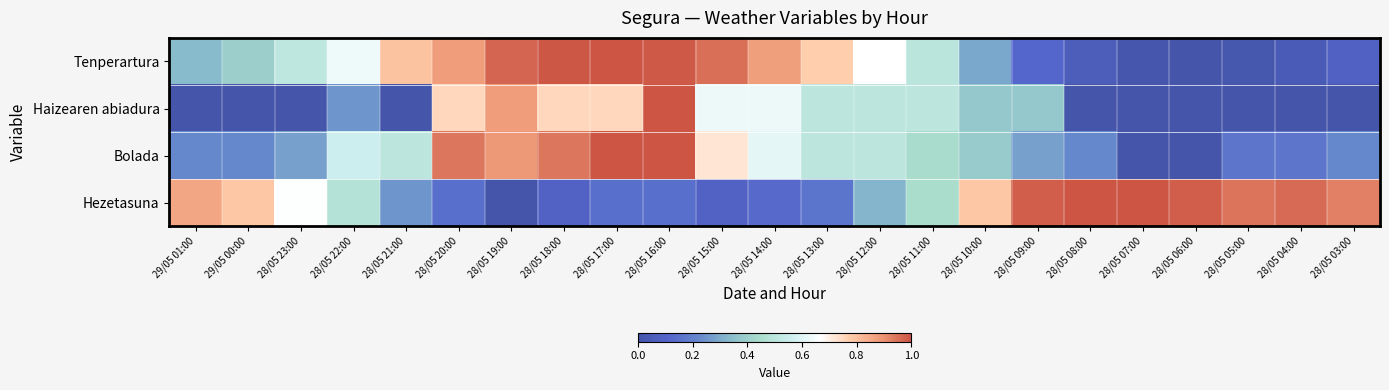

Between 28/05 14:00 and 28/05 03:00, which series saw the biggest shift?

Hezetasuna